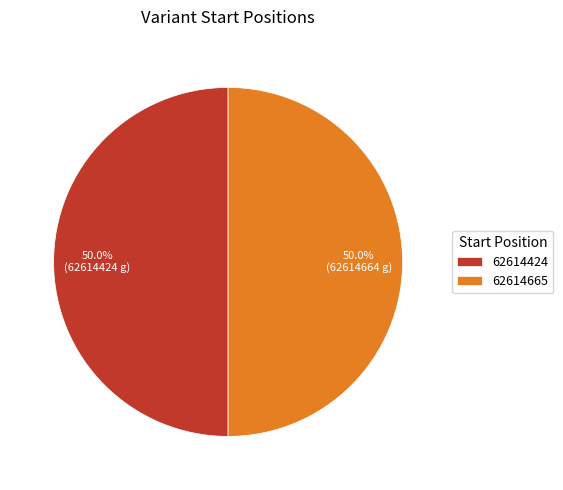

What is the ratio of the value at 62614424 to the value at 62614665?

1.0